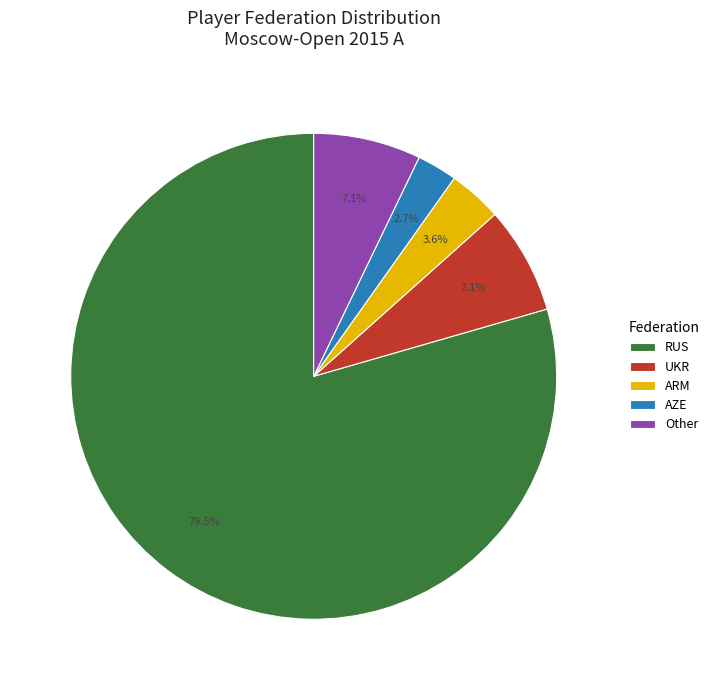

Approximately how many times larger is the value at Other compared to UKR?

1.0